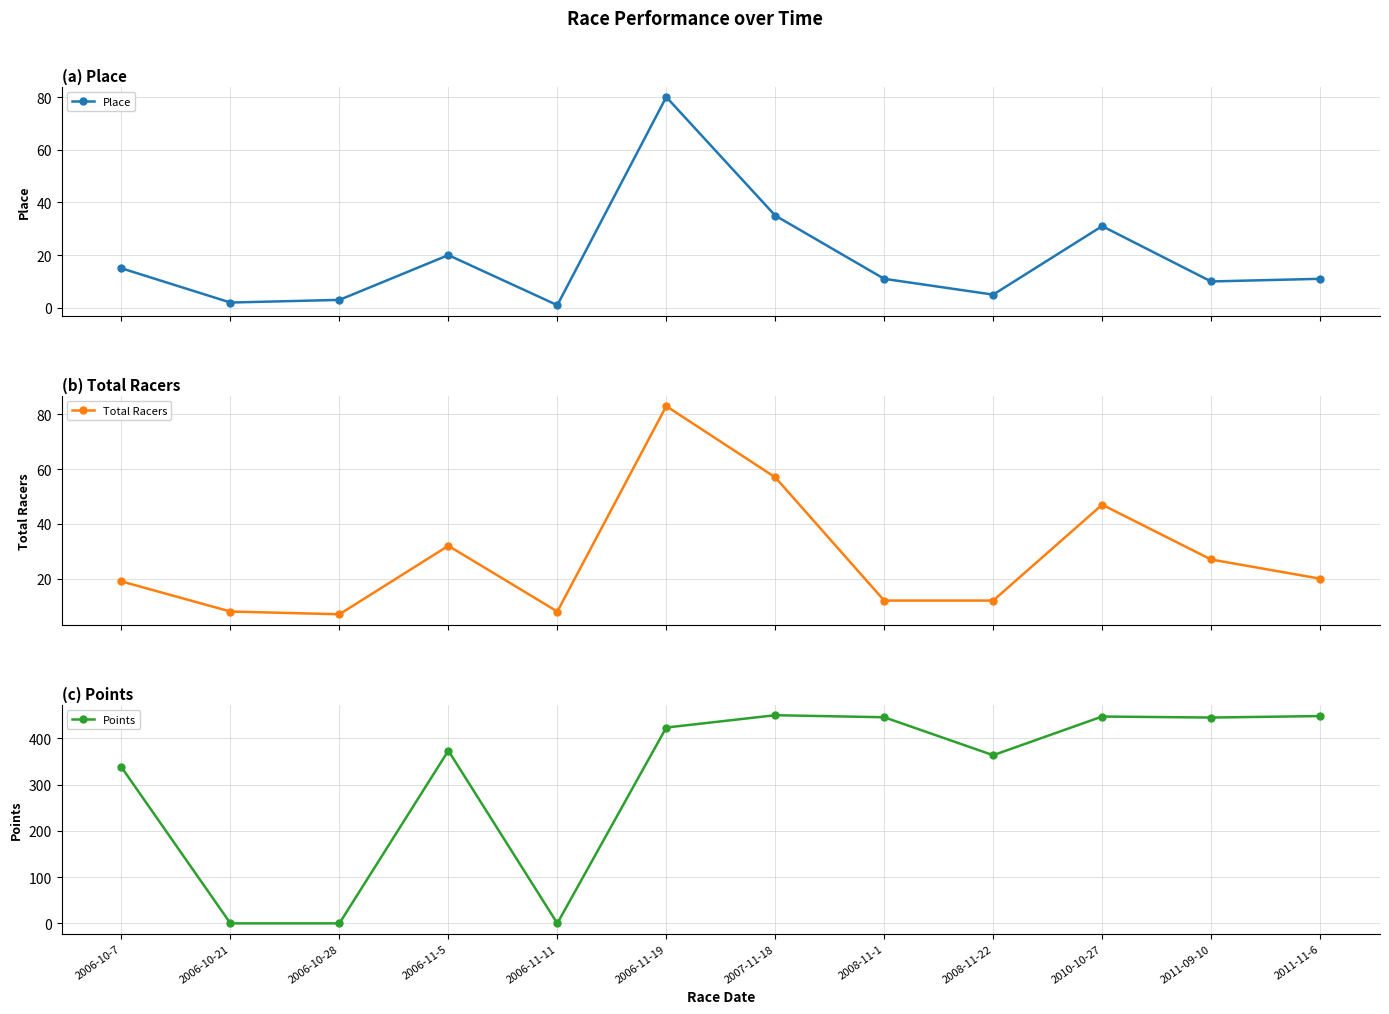

True or false: Total Racers has a value of 20.0 at 2011-11-6.

True